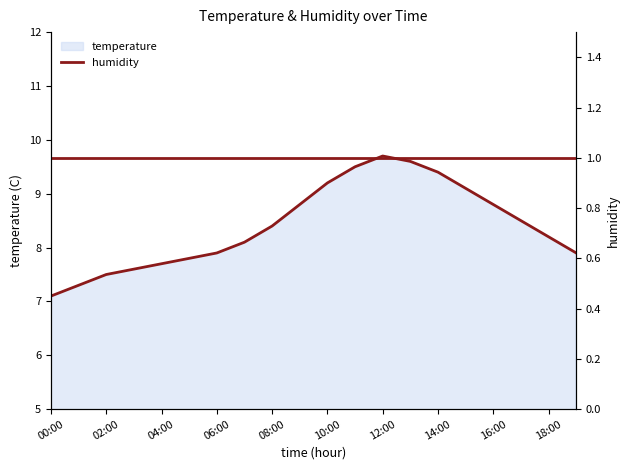

Reading right to left, transcribe all the data shown in this chart.

7.9	8.2	8.5	8.8	9.1	9.4	9.6	9.7	9.5	9.2	8.8	8.4	8.1	7.9	7.8	7.7	7.6	7.5	7.3	7.1